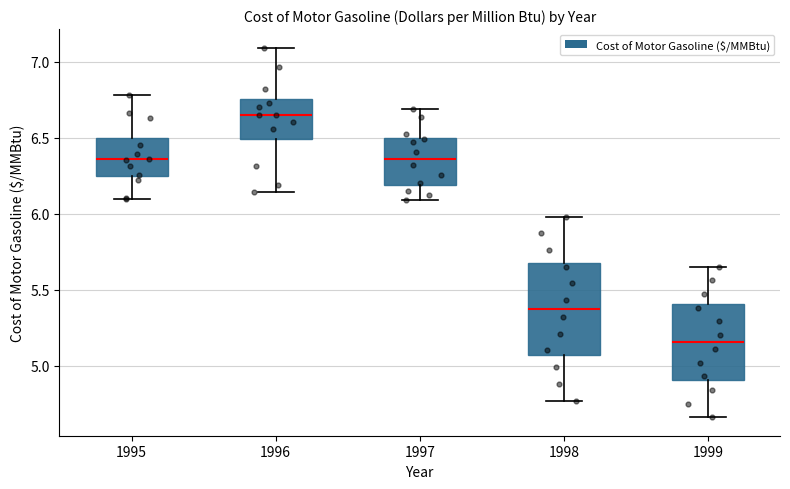

Reading left to right, read every box against the y-axis: the position of its median line, the range the box covers, and the ends of its whiskers. The values are not printed on the chart, so give them approximately, as read against the axis.

1995: median 6.35, box 6.25 to 6.50, whiskers 6.10 to 6.80
1996: median 6.65, box 6.50 to 6.75, whiskers 6.15 to 7.10
1997: median 6.35, box 6.20 to 6.50, whiskers 6.10 to 6.70
1998: median 5.40, box 5.05 to 5.70, whiskers 4.75 to 6.00
1999: median 5.15, box 4.90 to 5.40, whiskers 4.65 to 5.65